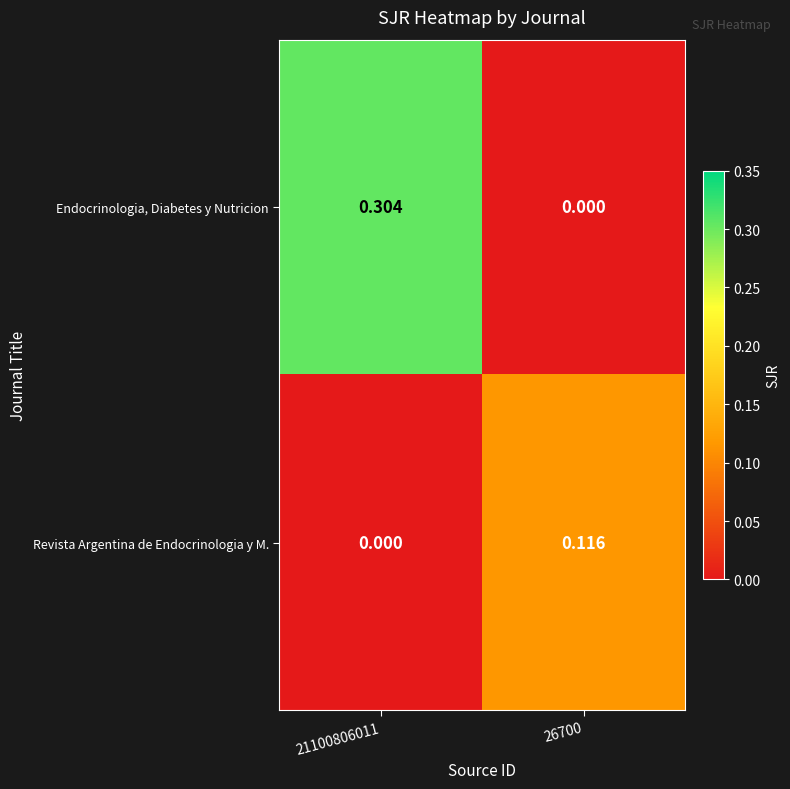

How many positive values does the Endocrinologia, Diabetes y Nutricion series have?

1